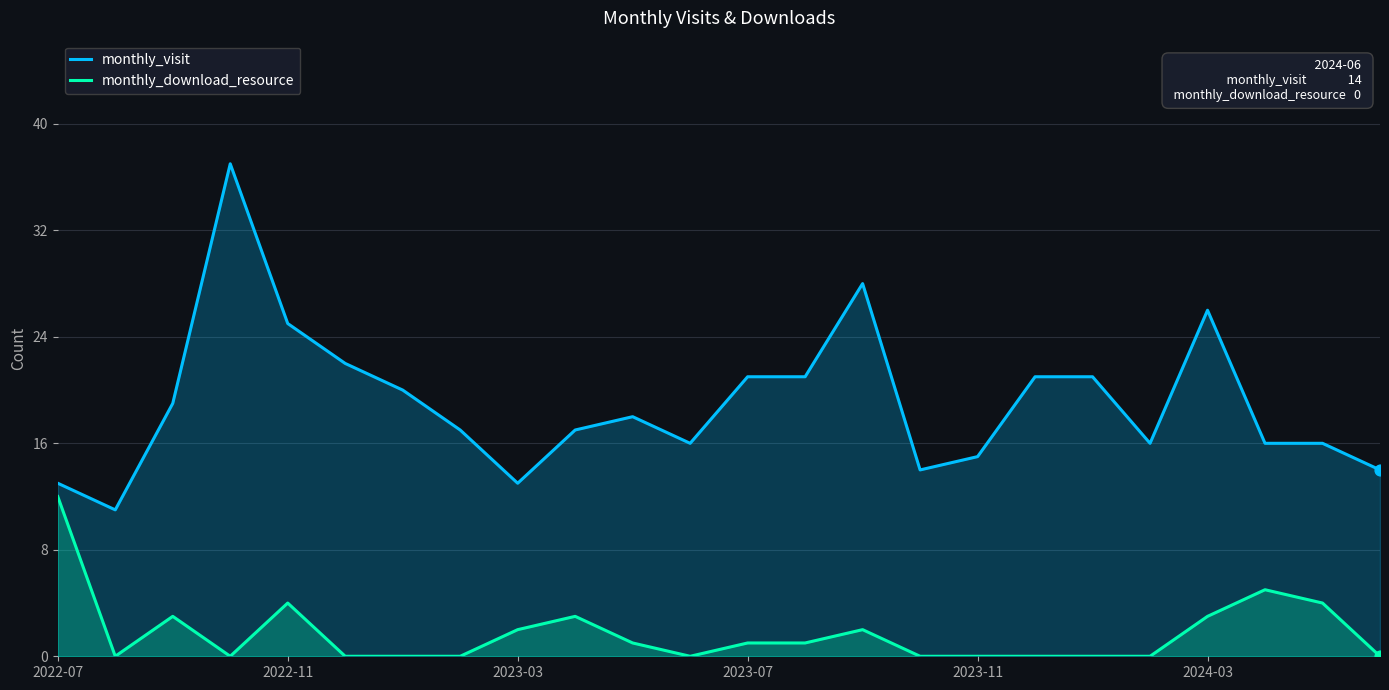

Which series has the largest Y range (max minus min)?

monthly_visit